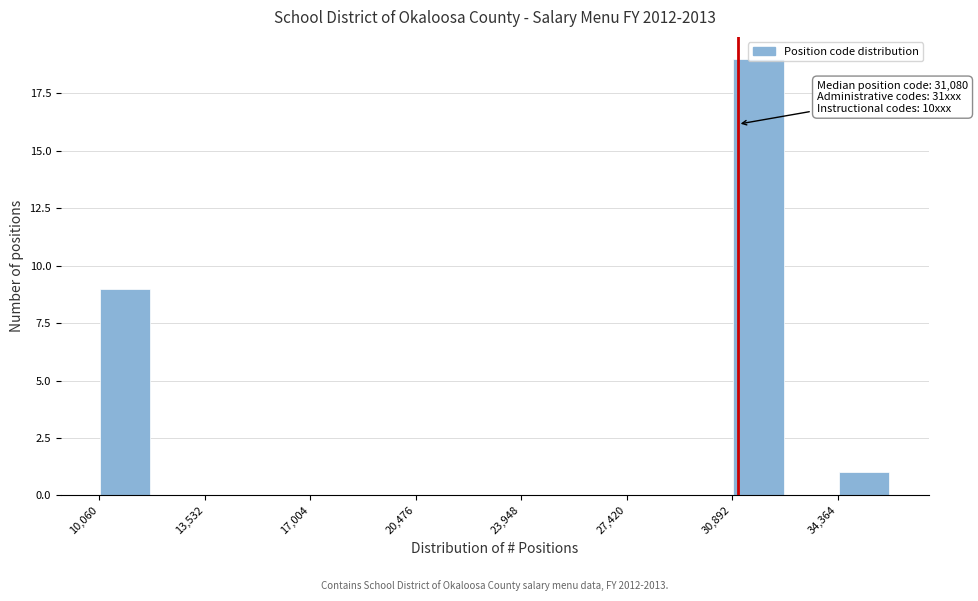

Read against the x-axis, roughly where is the centre of the tallest bar?

32000